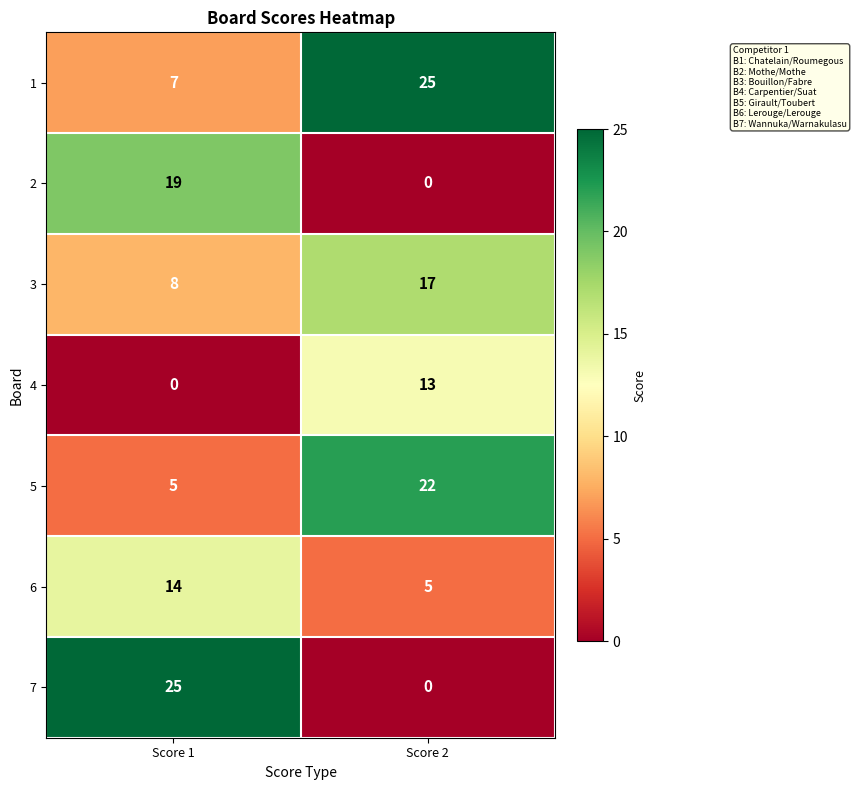

Which series has the largest total across all categories?

1